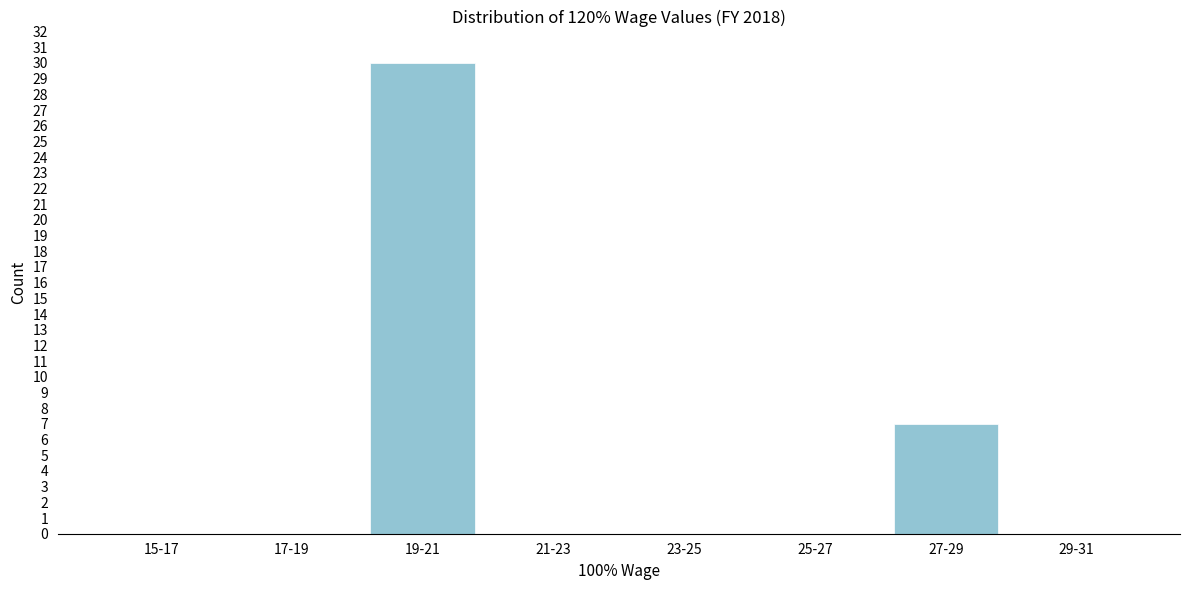

Reading right to left, transcribe all the data shown in this chart.

29-31=0	27-29=7	25-27=0	23-25=0	21-23=0	19-21=30	17-19=0	15-17=0